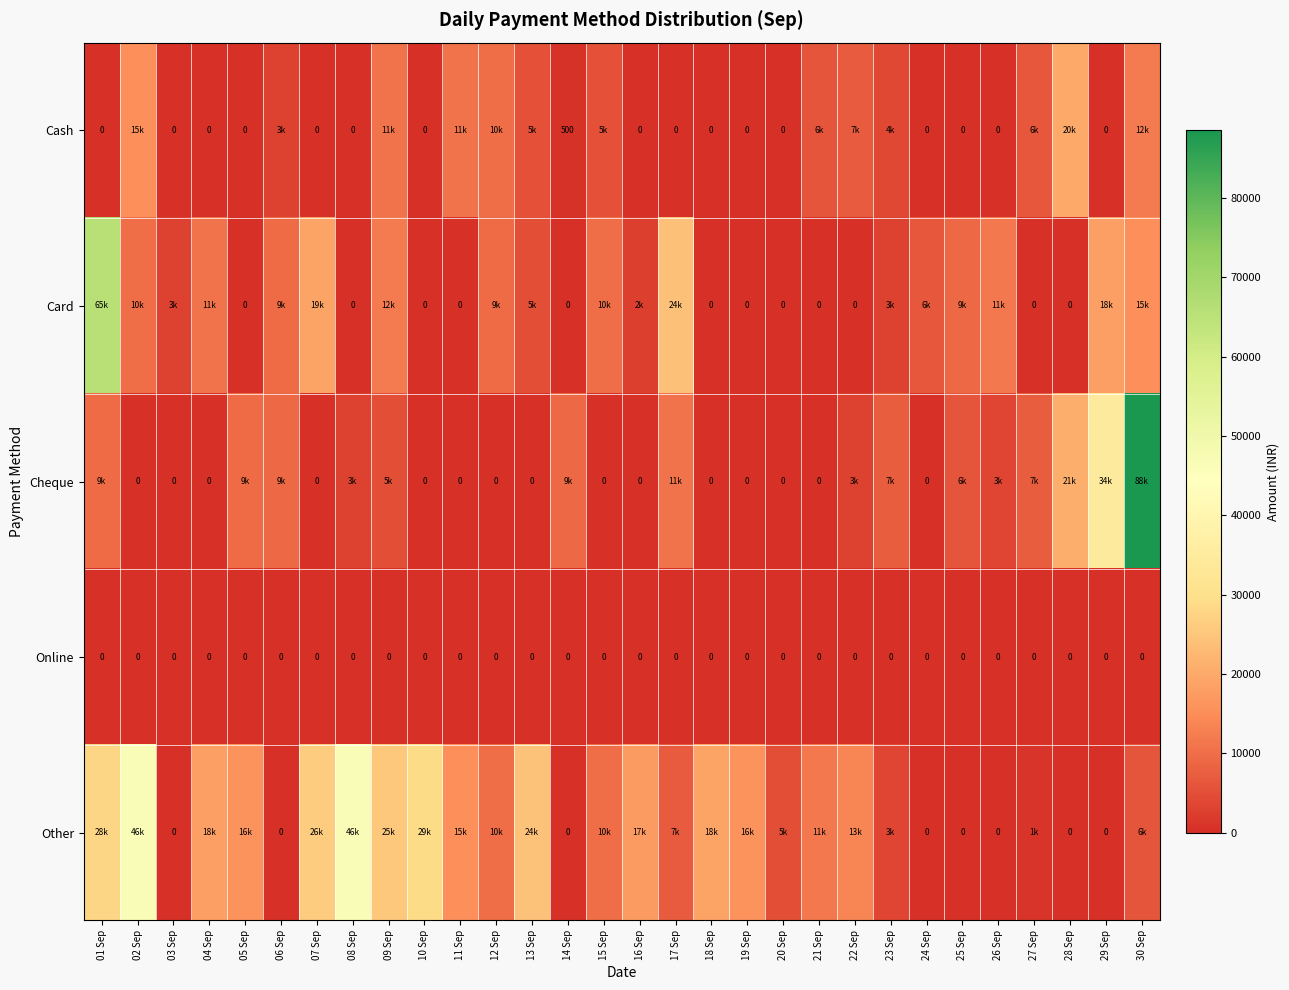

List the series in order of their peak value, highest first.

Cheque, Card, Other, Cash, Online